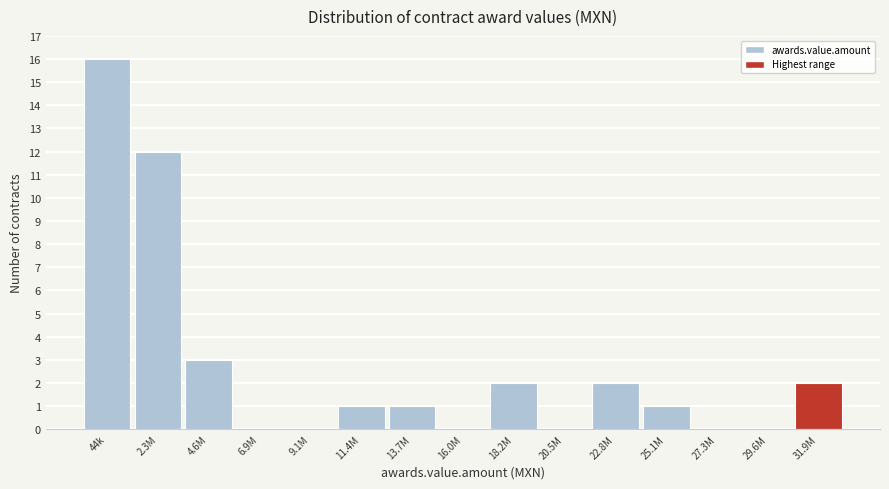

Reading left to right, extract all data points from this chart.

44k=16	2.3M=12	4.6M=3	6.9M=0	9.1M=0	11.4M=1	13.7M=1	16.0M=0	18.2M=2	20.5M=0	22.8M=2	25.1M=1	27.3M=0	29.6M=0	31.9M=2